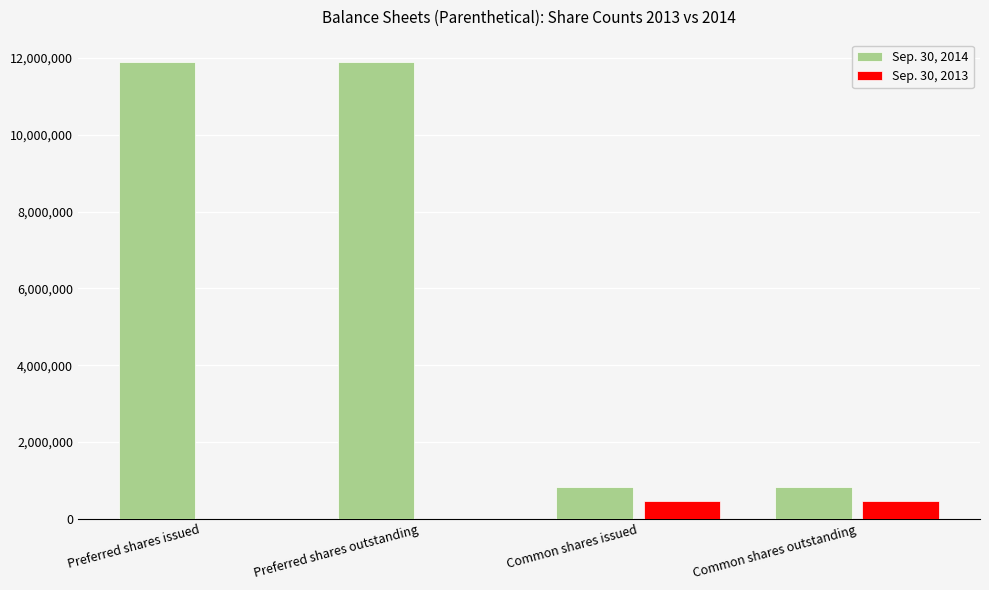

How many distinct data groups are displayed?

2